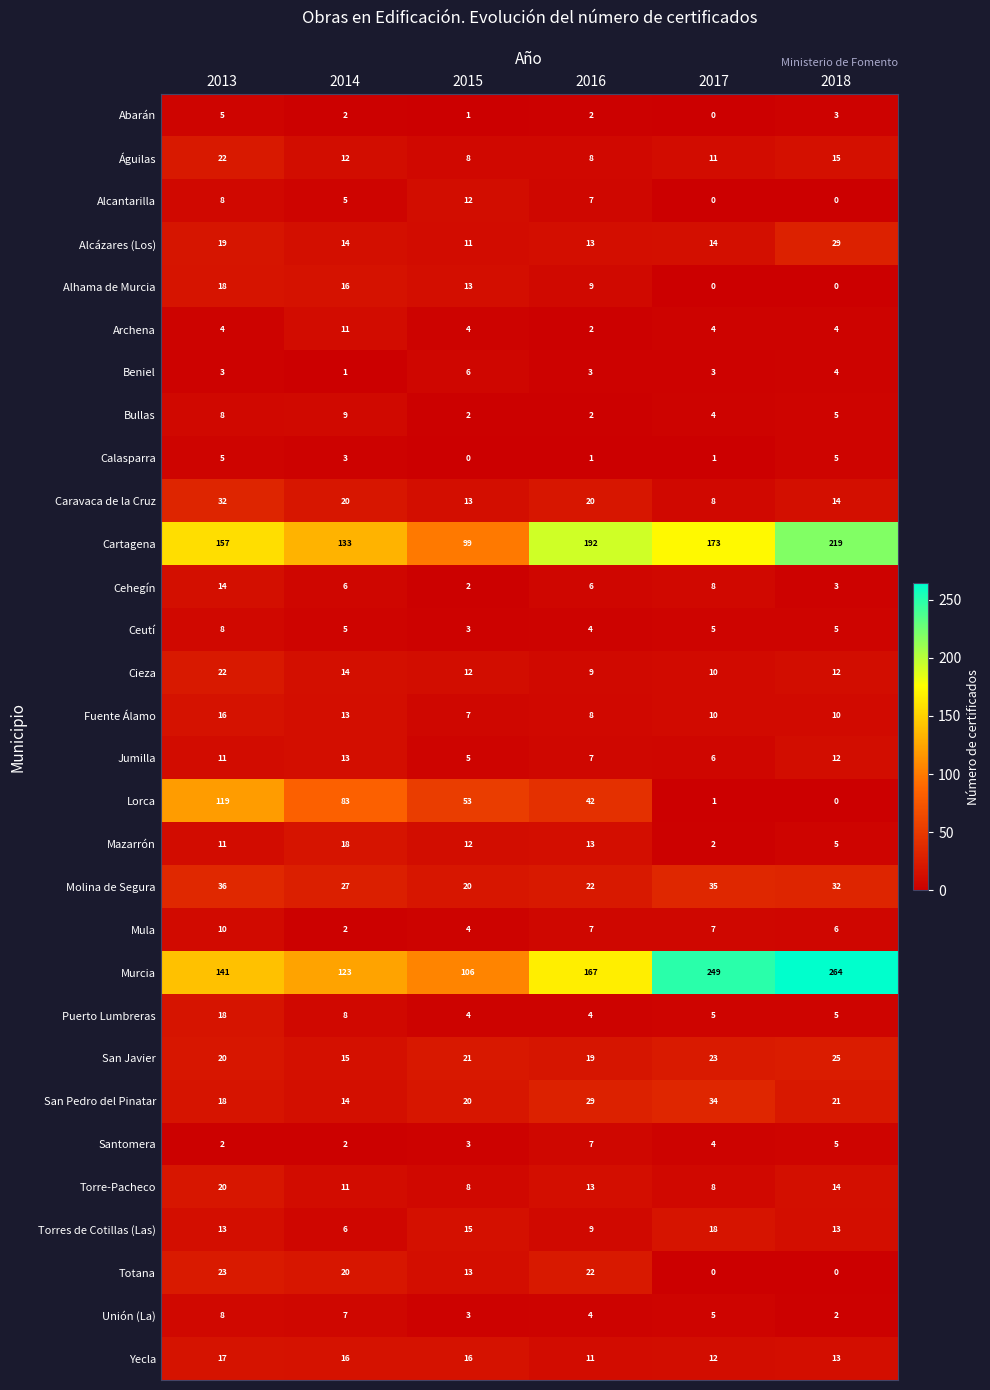

What is the sum of all Alcázares (Los) values?

100